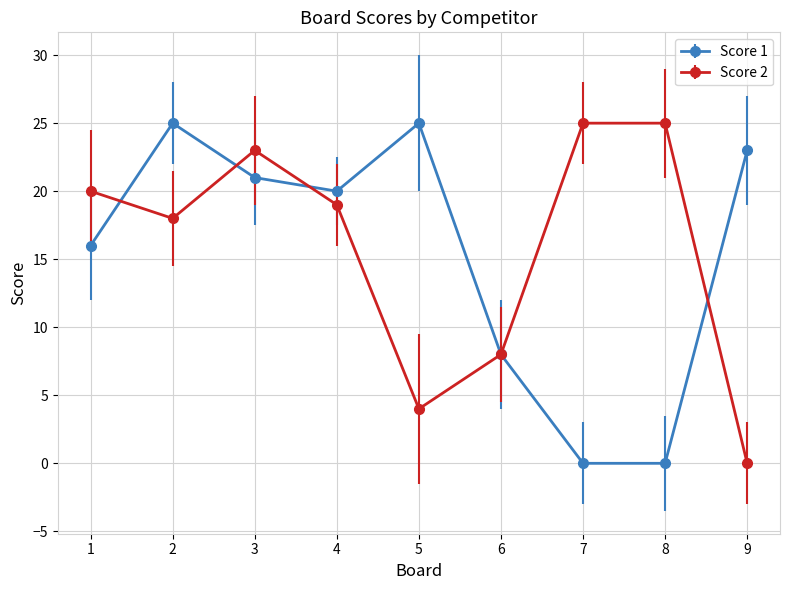

True or false: Score 1 has a value of 0 at 8.

True